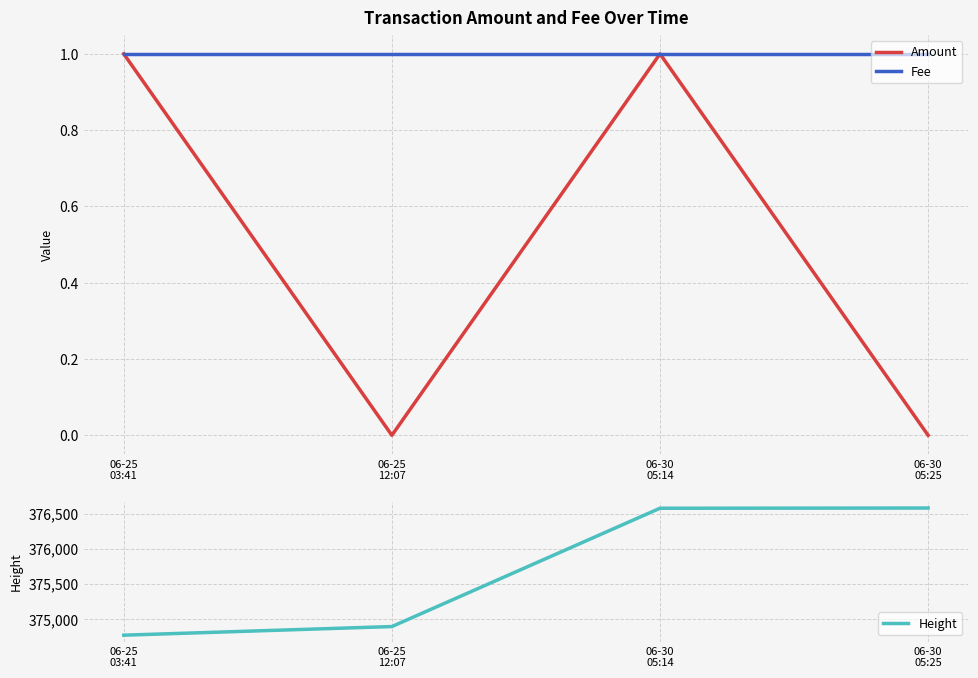

What is the label of the 2nd point from the left?

06-25
12:07